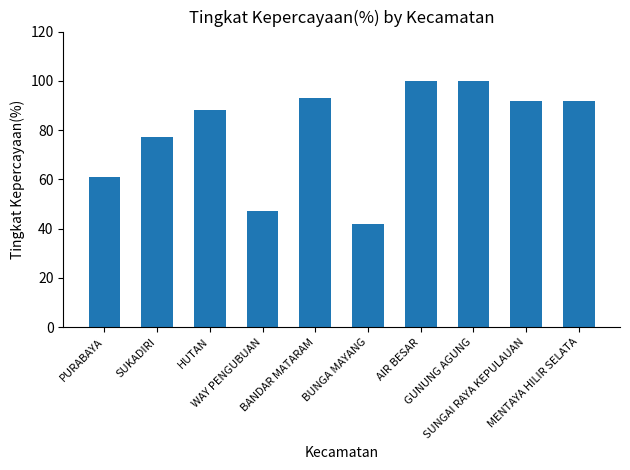

What is the maximum value shown in the chart?

100